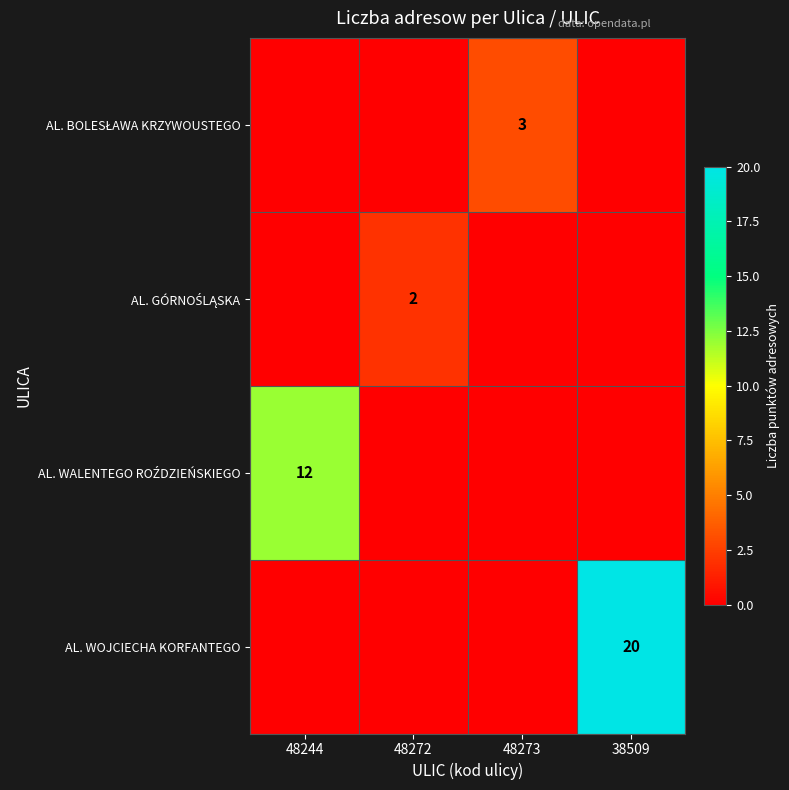

The value of AL. WOJCIECHA KORFANTEGO at 38509 is 20. True or false?

True